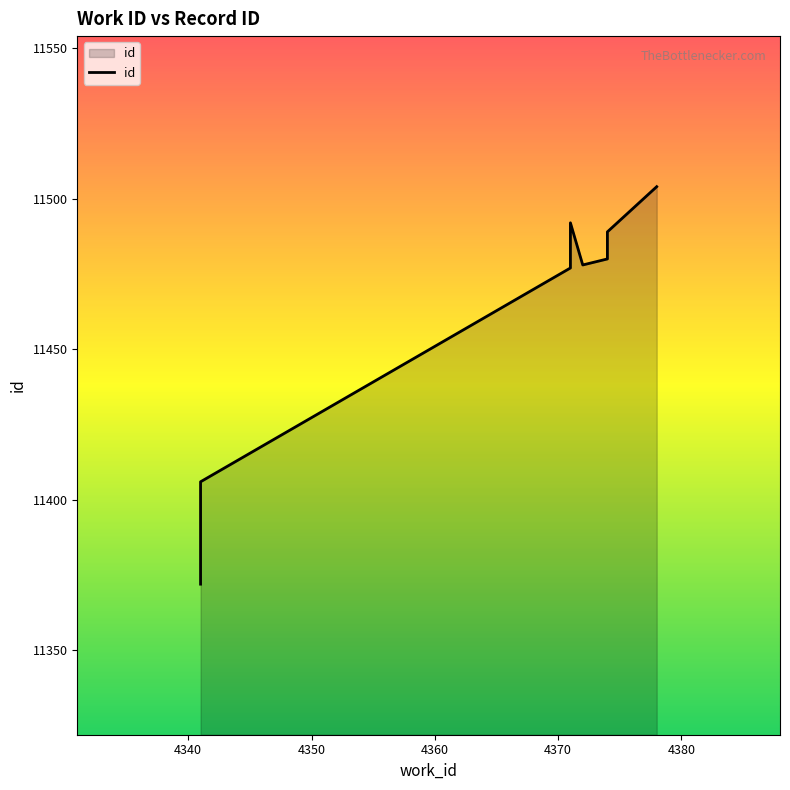

Which label corresponds to the smallest value in the chart?

4341